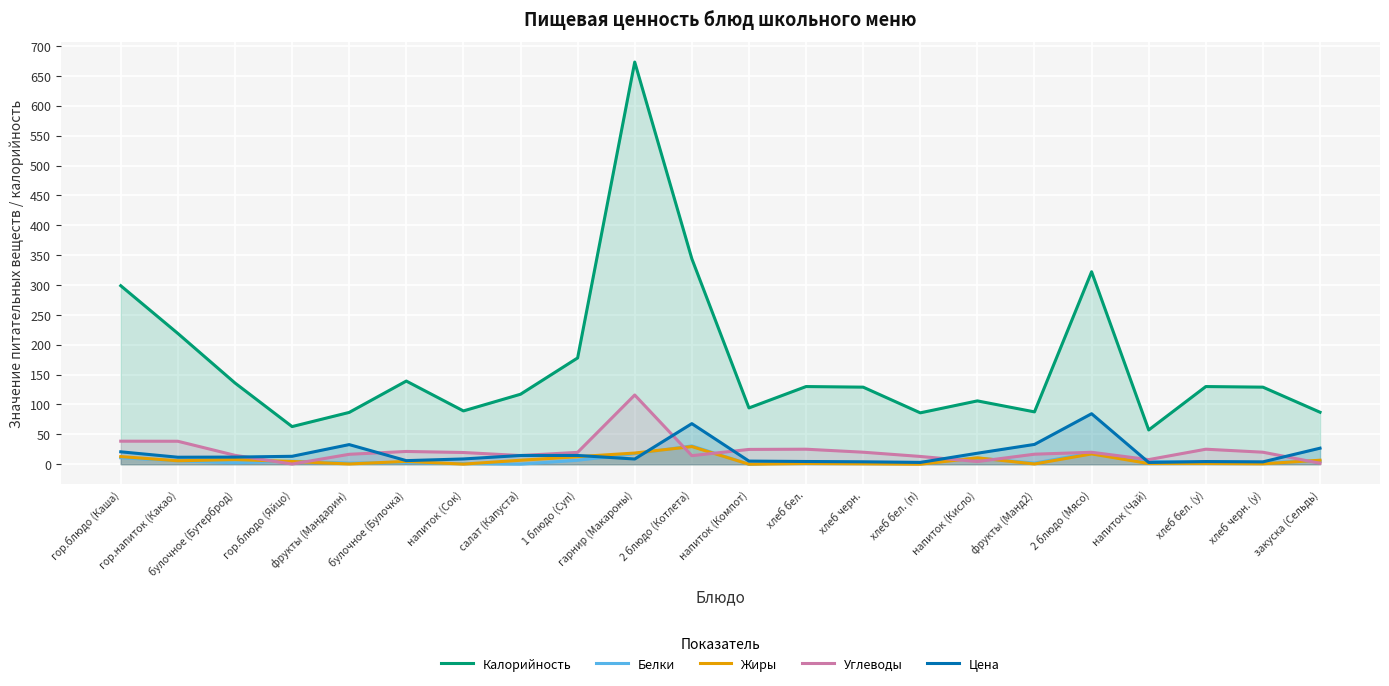

Which category has the lowest value in the Калорийность series?

напиток (Чай)